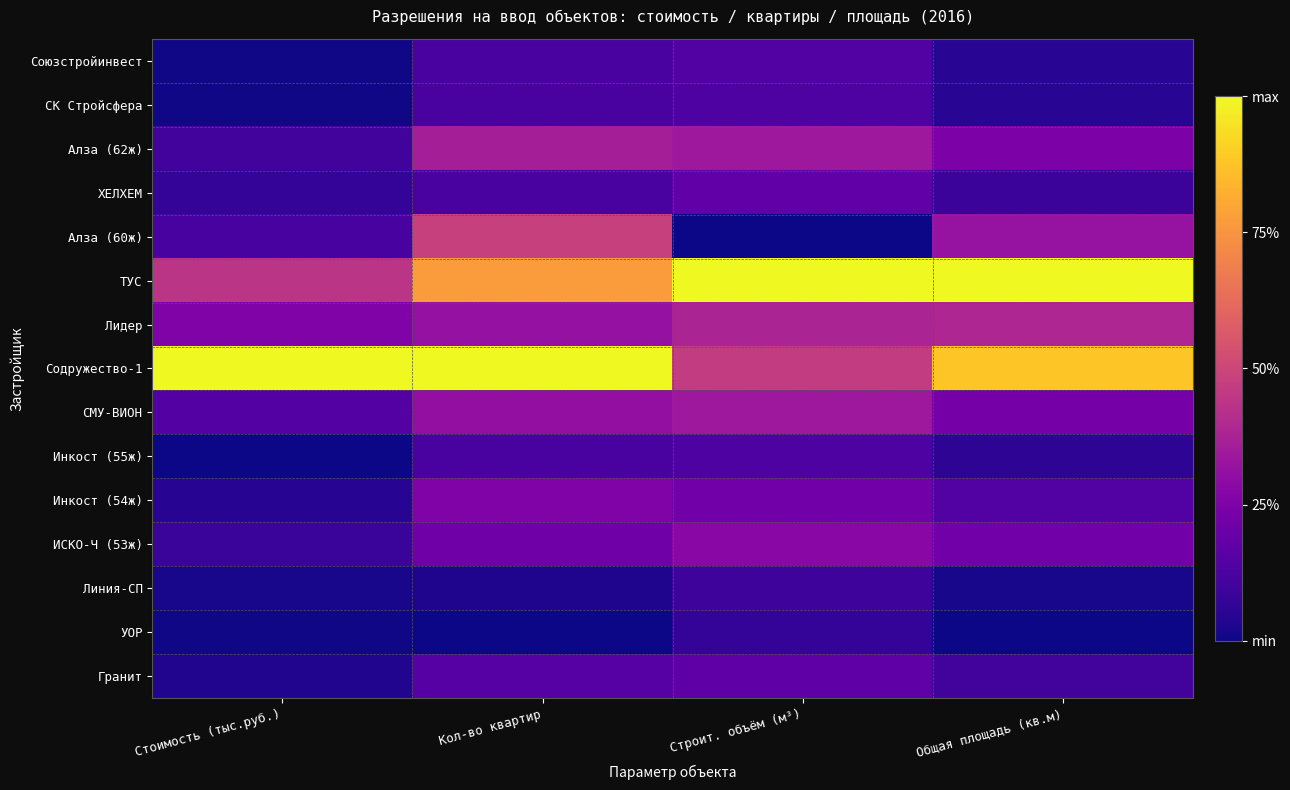

Between Общая площадь (кв.м) and Кол-во квартир, which is larger?

Кол-во квартир